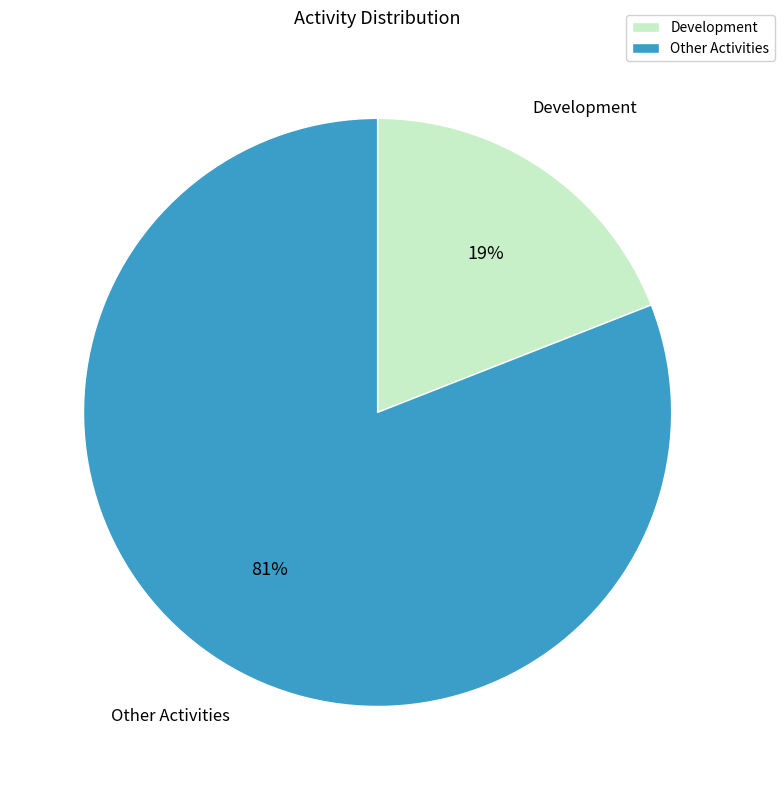

To the nearest percent, what is the difference between the largest and smallest slice percentages?

62%